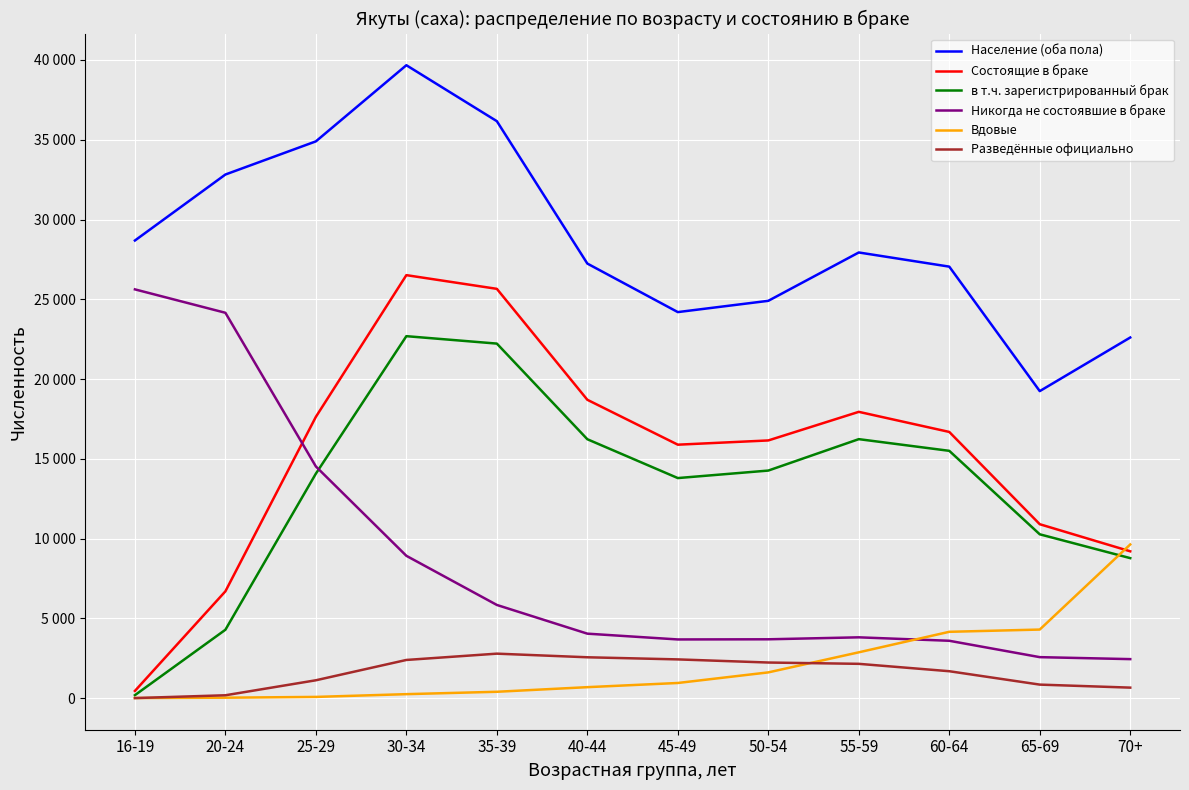

What are all the series names shown in the legend?

Население (оба пола), Состоящие в браке, в т.ч. зарегистрированный брак, Никогда не состоявшие в браке, Вдовые, Разведённые официально